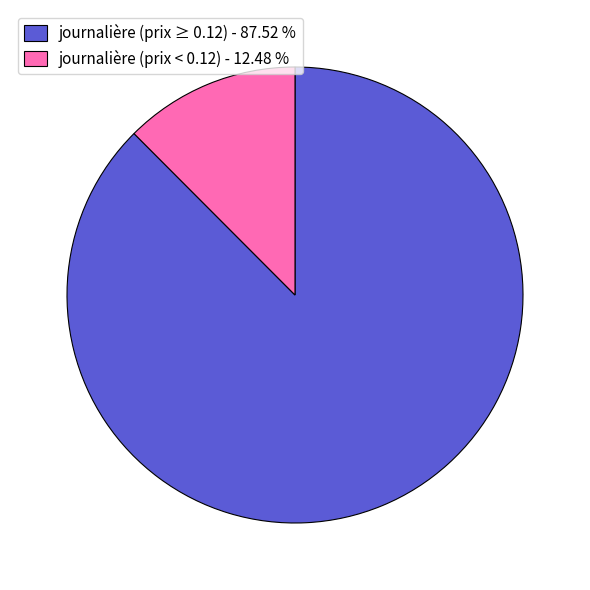

Count the number of slices in the pie.

2